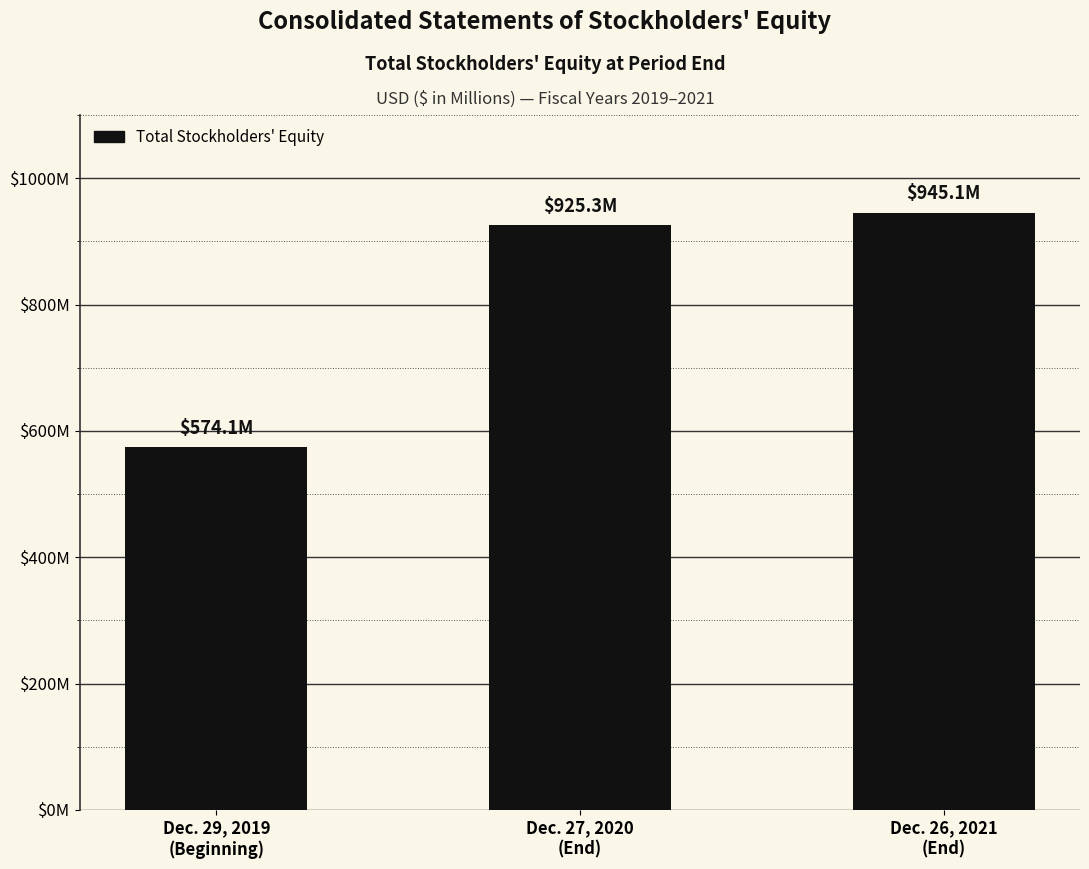

How many categories are shown in the chart?

3